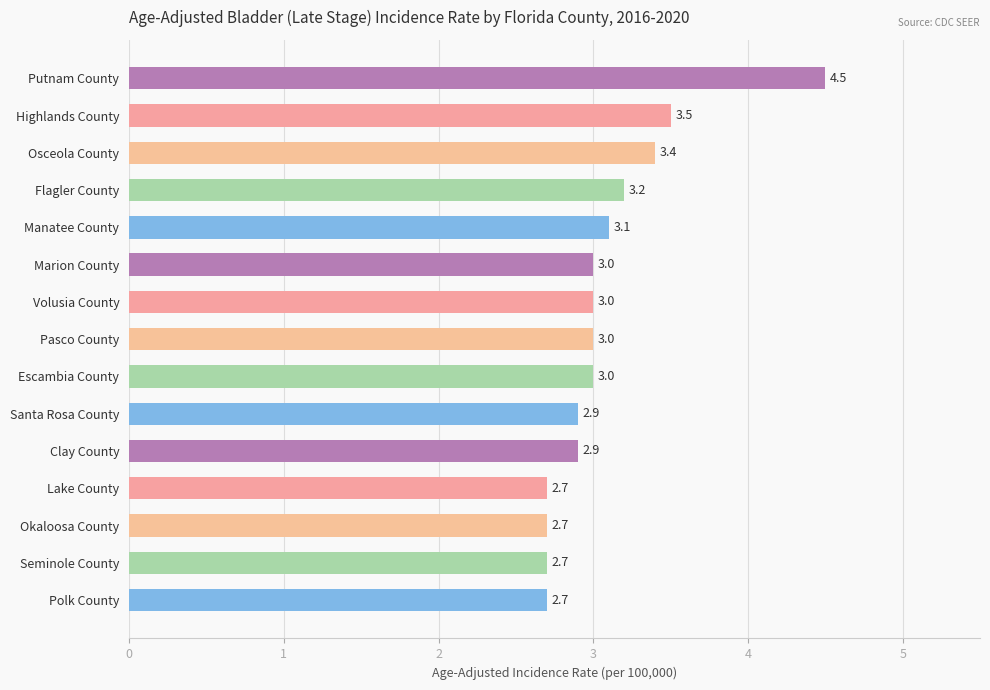

True or false: the data shows 3.5 at Highlands County.

True